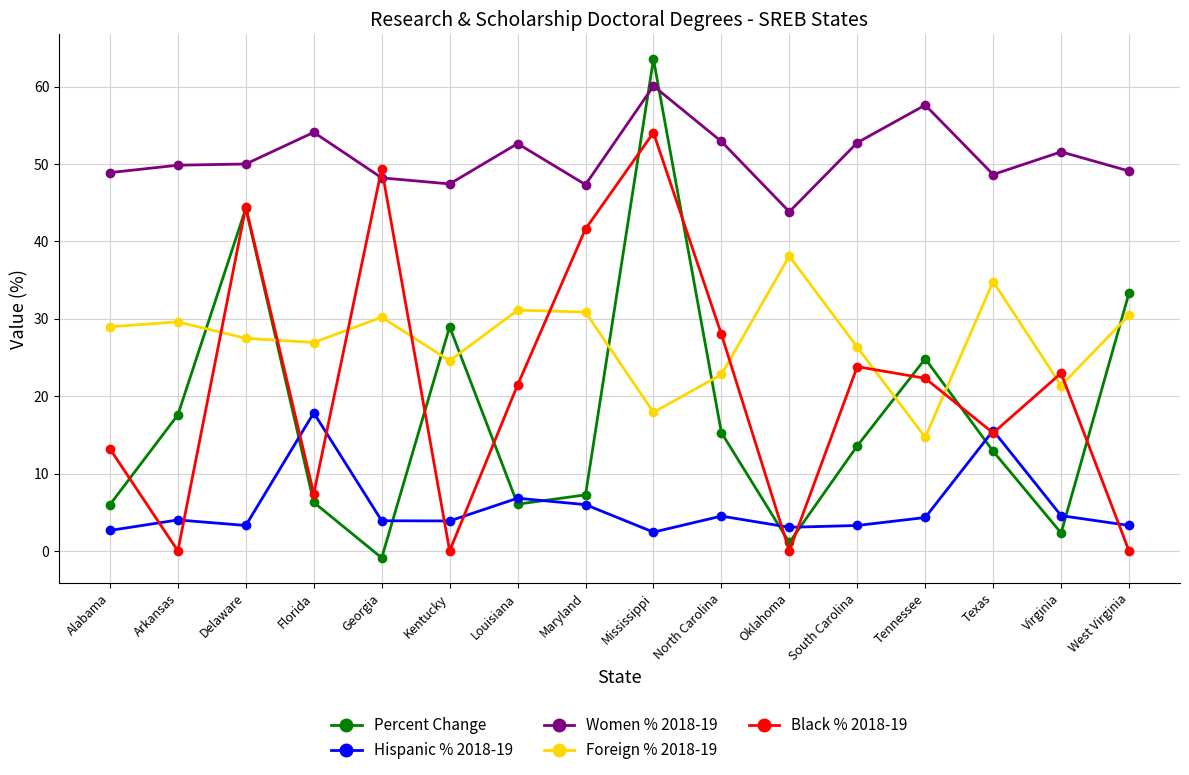

True or false: Foreign % 2018-19 has a value of 16.7 at Oklahoma.

False